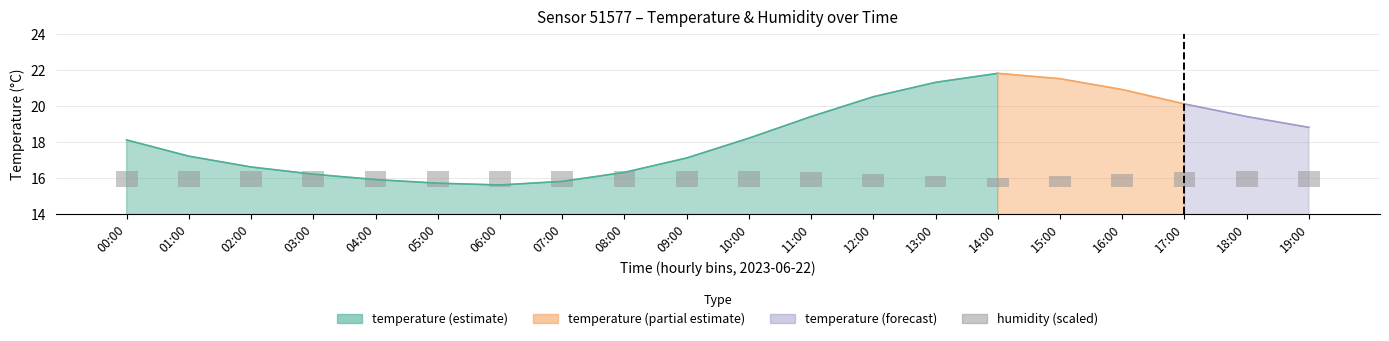

What is the difference between the values at 10:00 and 16:00?

0.2